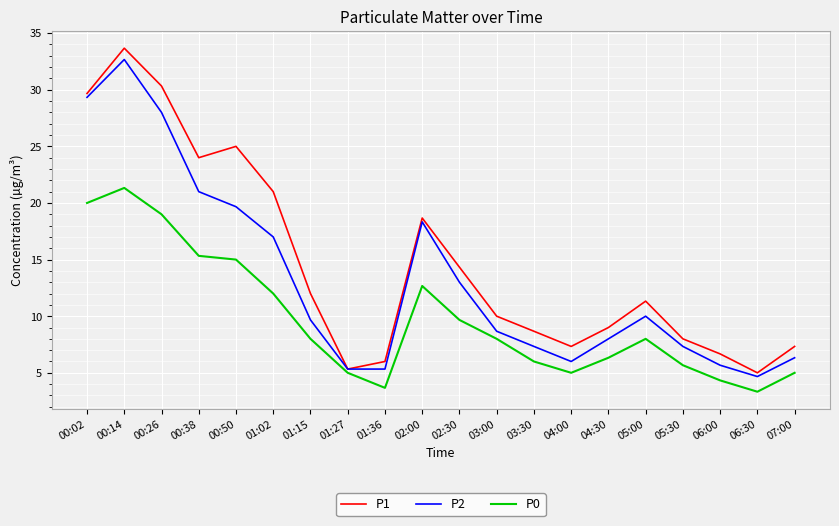

The P1 series shows 21.0 at 01:02. True or false?

True